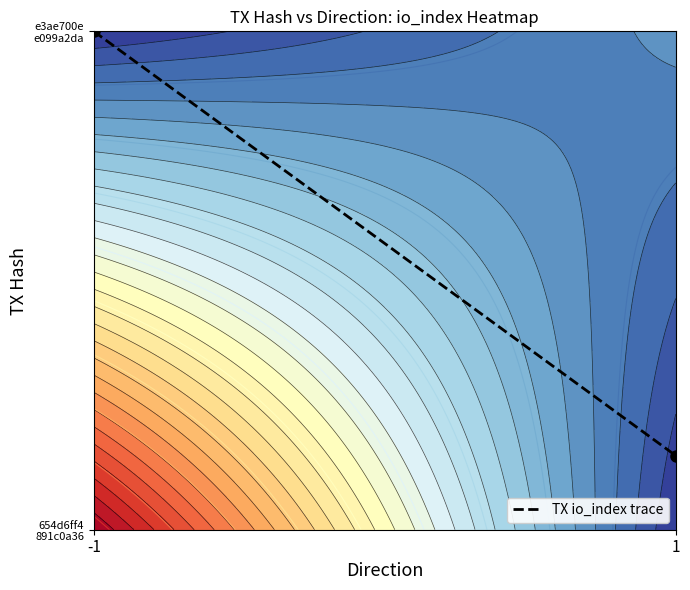

At which label is the value closest to 0?

1